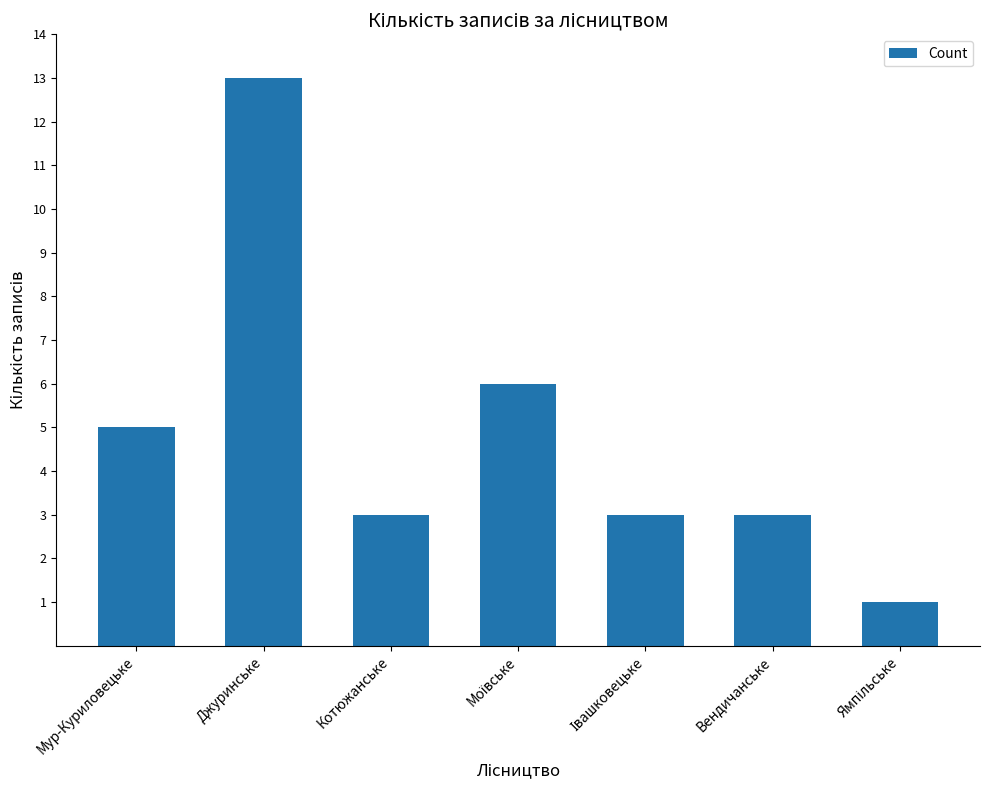

What is the sum of all values?

34